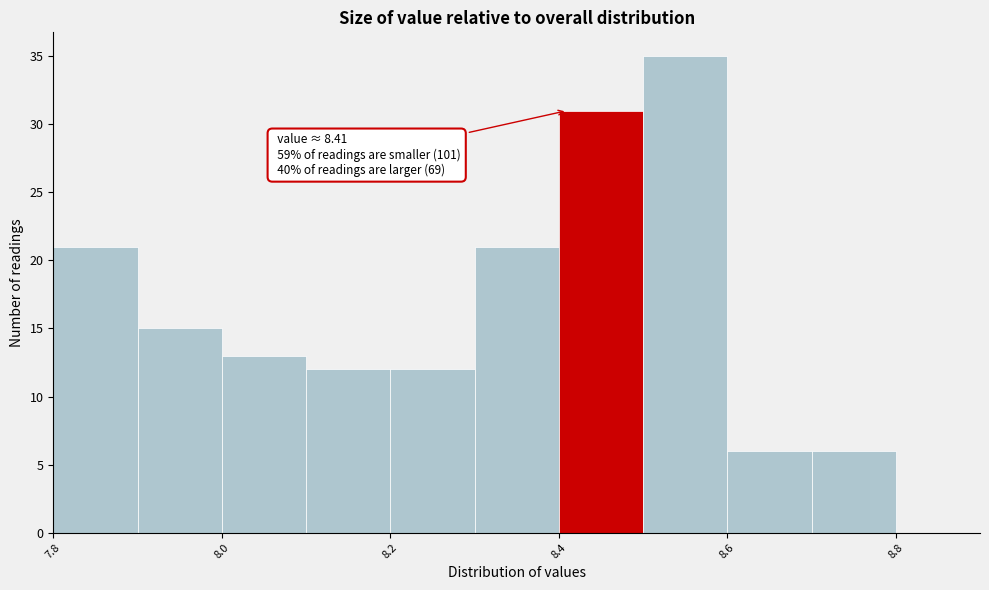

Which range on the x-axis has the tallest bar?

8.5 to 8.6